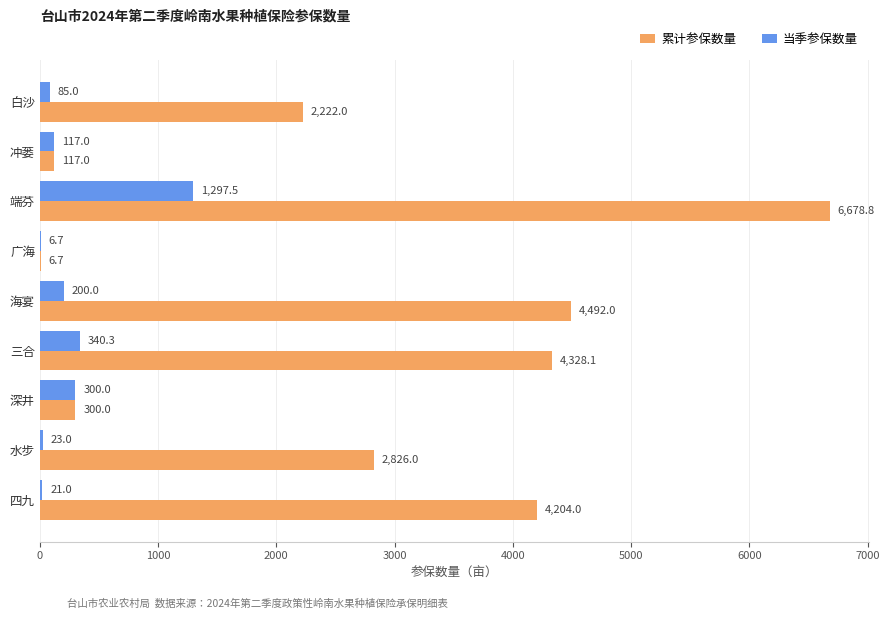

Which series has the largest range (max minus min)?

累计参保数量